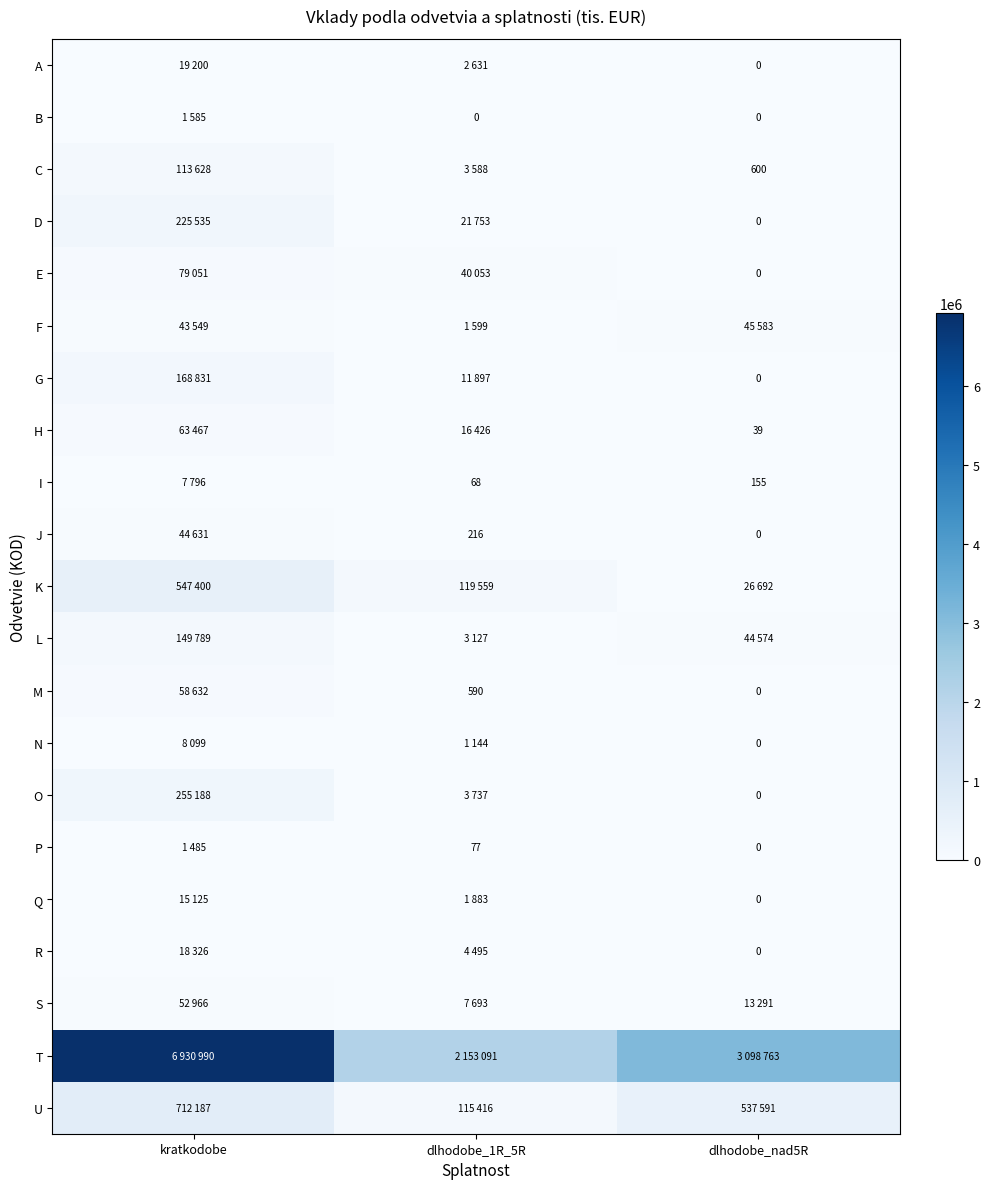

Is it true that O equals 3737 at dlhodobe_1R_5R?

True